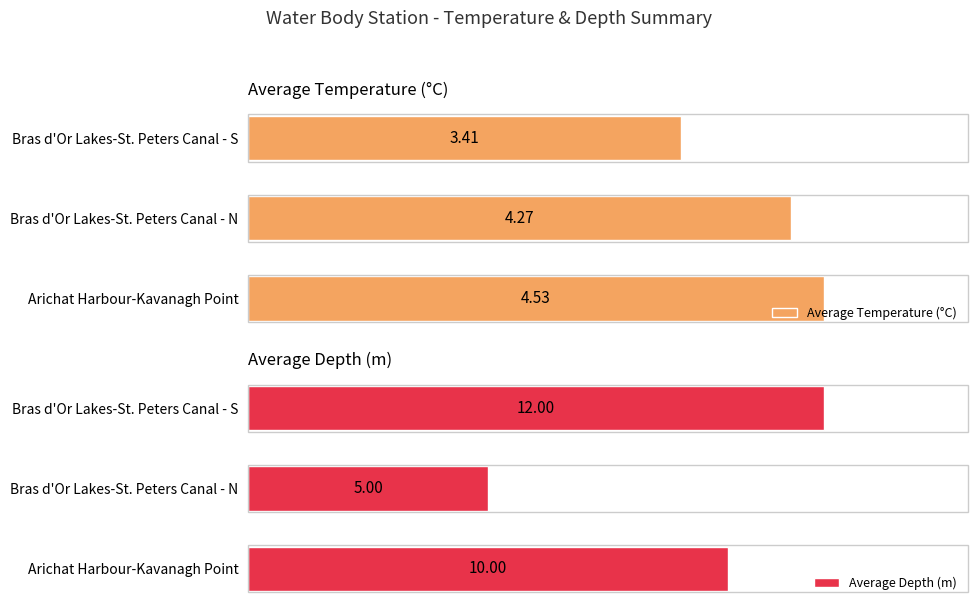

What is the minimum value shown in the chart?

3.4